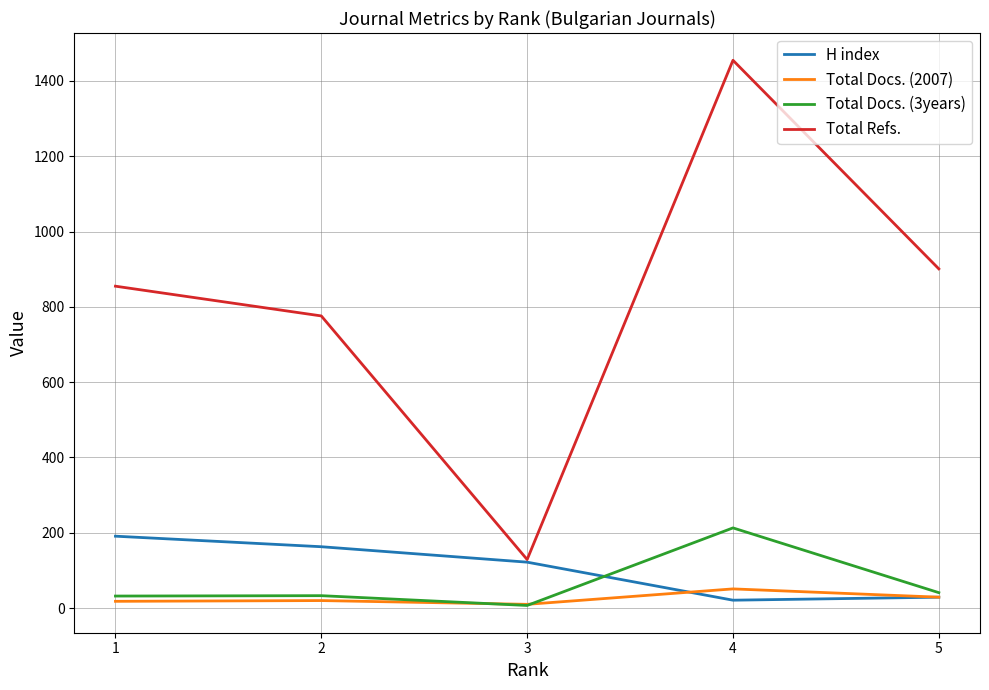

Is the value of H index at 1 greater than the value of Total Refs. at 2?

No